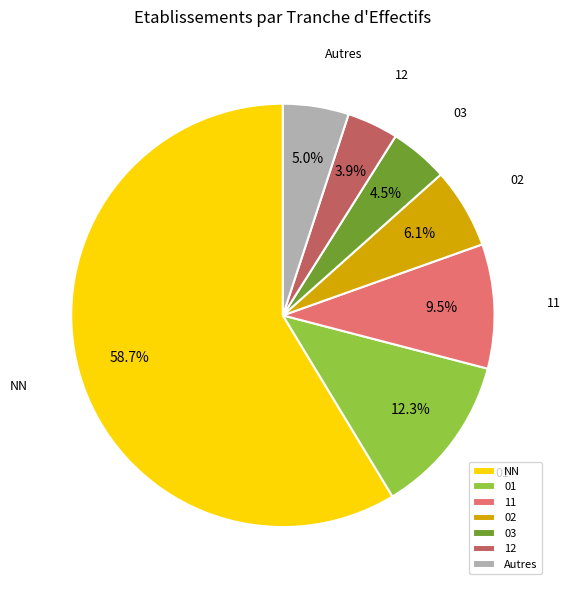

Rank the categories by value from lowest to highest.

12, 03, Autres, 02, 11, 01, NN